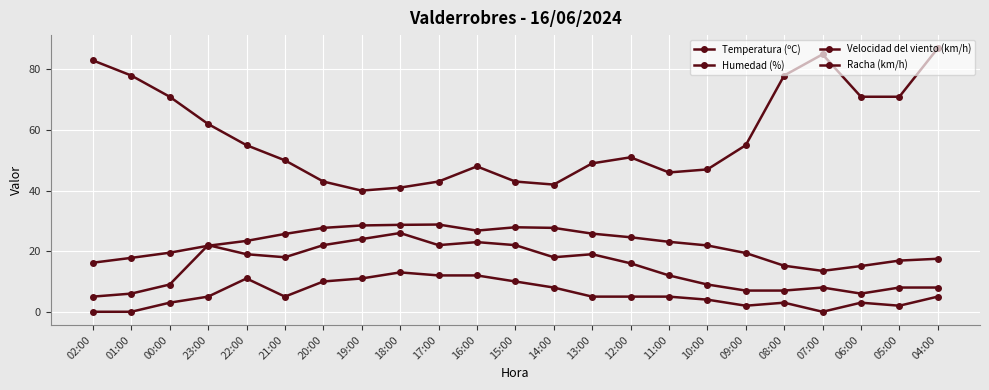

Rank the series at 05:00 from lowest to highest value.

Velocidad del viento (km/h), Racha (km/h), Temperatura (ºC), Humedad (%)